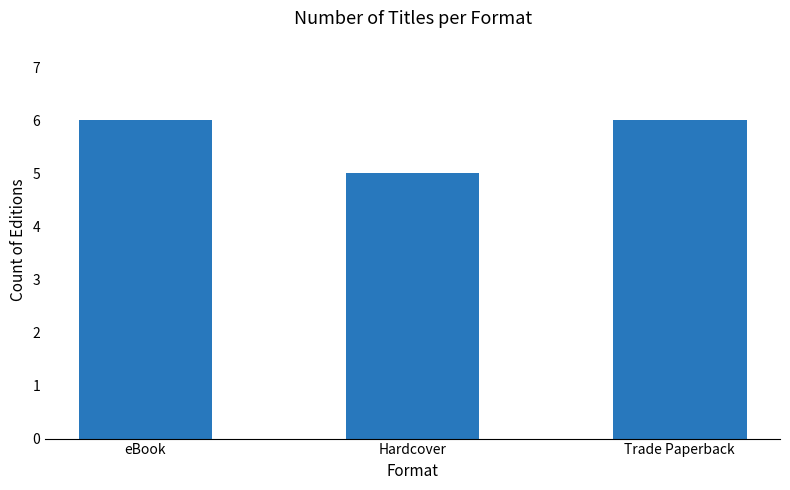

Which category has the lowest value across all series?

Hardcover